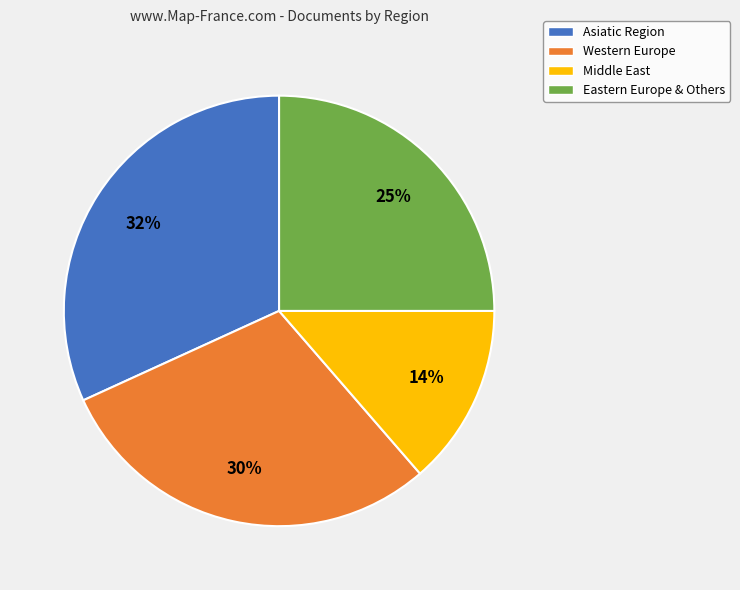

What percentage is the Eastern Europe & Others slice, to the nearest percent?

25%